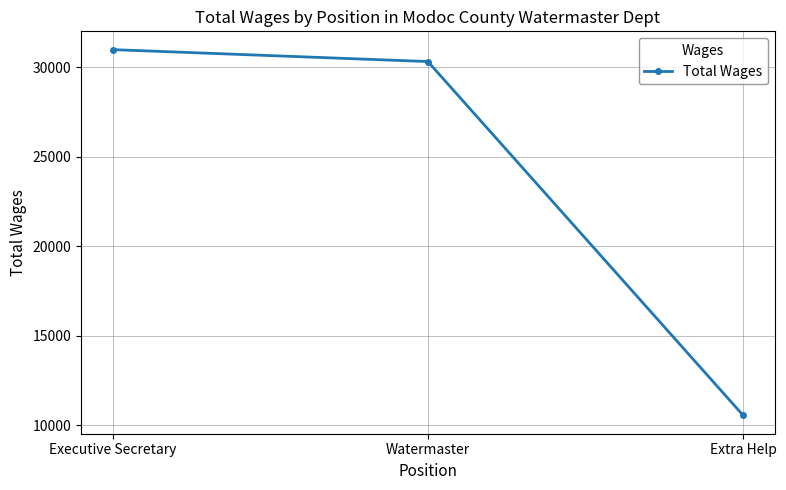

How many lines are shown in the chart?

1